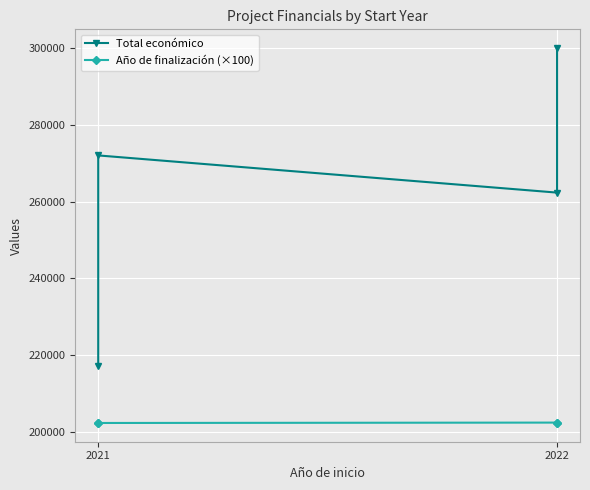

What value does the Año de finalización (×100) series have at 2021, to the nearest 50?

202300